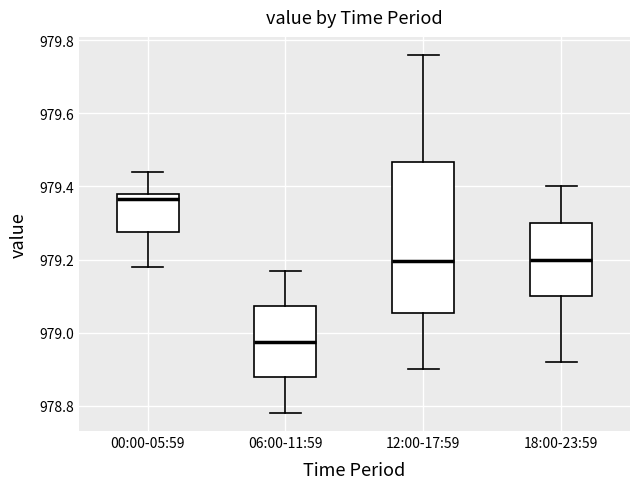

Reading left to right, transcribe this box plot: for each box, give where its median line is, the range the box spans, and where its two whiskers end, as read against the y-axis. The values are not printed on the chart, so give them approximately, as read against the axis.

00:00-05:59: median 979.36, box 979.28 to 979.38, whiskers 979.18 to 979.44
06:00-11:59: median 978.98, box 978.88 to 979.08, whiskers 978.78 to 979.18
12:00-17:59: median 979.20, box 979.06 to 979.46, whiskers 978.90 to 979.76
18:00-23:59: median 979.20, box 979.10 to 979.30, whiskers 978.92 to 979.40